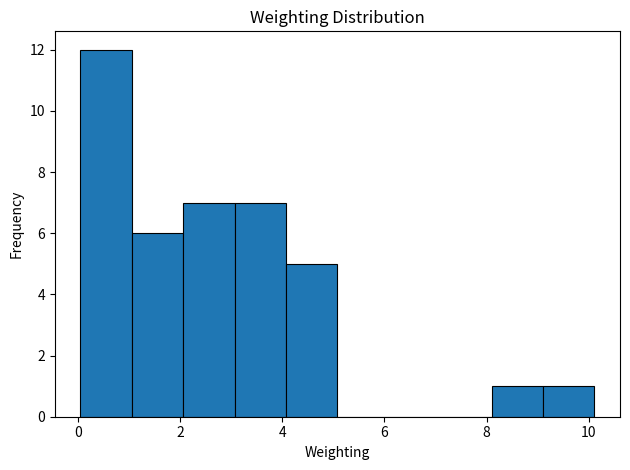

Reading left to right, list every bar in this chart as the range it spans on the x-axis followed by its height. Neither the bar edges nor the heights are printed on the chart, so give them approximately, as read against the axes.

0.0 to 1.0: 12
1.0 to 2.0: 6
2.0 to 3.0: 7
3.0 to 4.0: 7
4.0 to 5.0: 5
5.0 to 6.0: 0
6.0 to 7.0: 0
7.0 to 8.0: 0
8.0 to 9.2: 1
9.2 to 10.2: 1